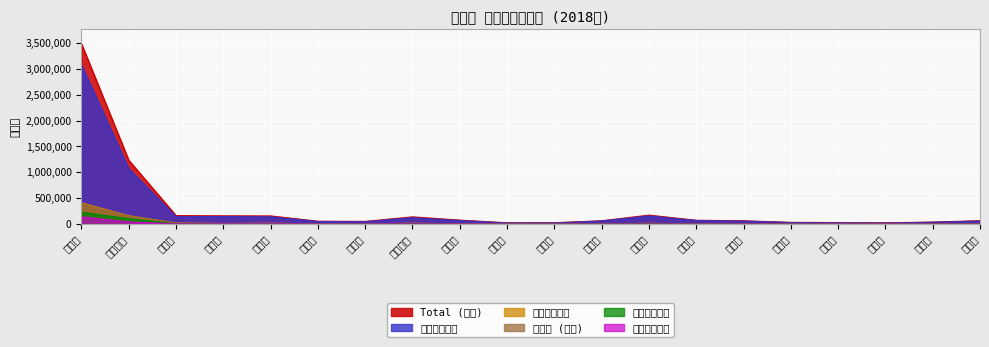

What is the minimum value for その他の住宅?

1320